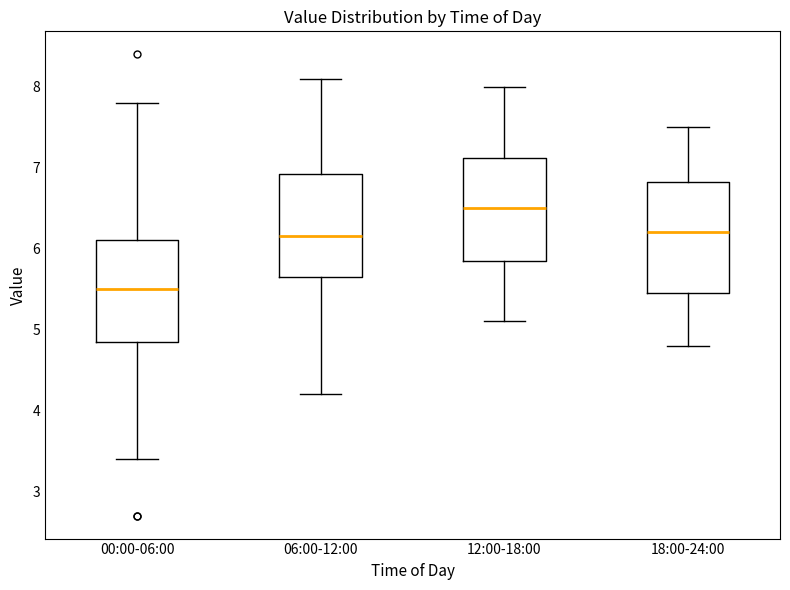

Reading left to right, transcribe this box plot: for each box, give where its median line is, the range the box spans, and where its two whiskers end, as read against the y-axis. The values are not printed on the chart, so give them approximately, as read against the axis.

00:00-06:00: median 5.5, box 4.9 to 6.1, whiskers 3.4 to 7.8
06:00-12:00: median 6.2, box 5.7 to 6.9, whiskers 4.2 to 8.1
12:00-18:00: median 6.5, box 5.9 to 7.1, whiskers 5.1 to 8.0
18:00-24:00: median 6.2, box 5.5 to 6.8, whiskers 4.8 to 7.5